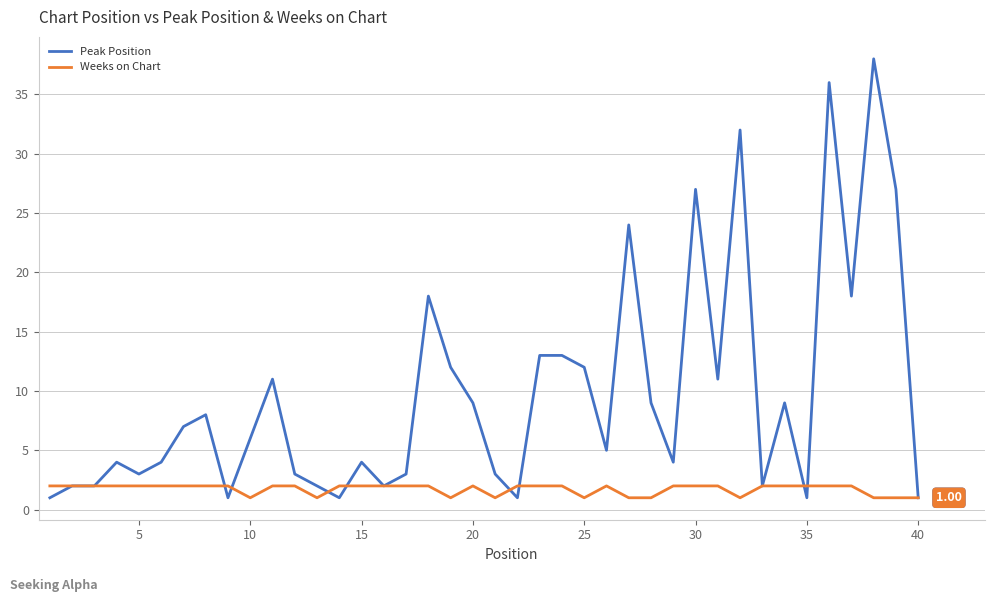

Which series has the largest range (max minus min)?

Peak Position